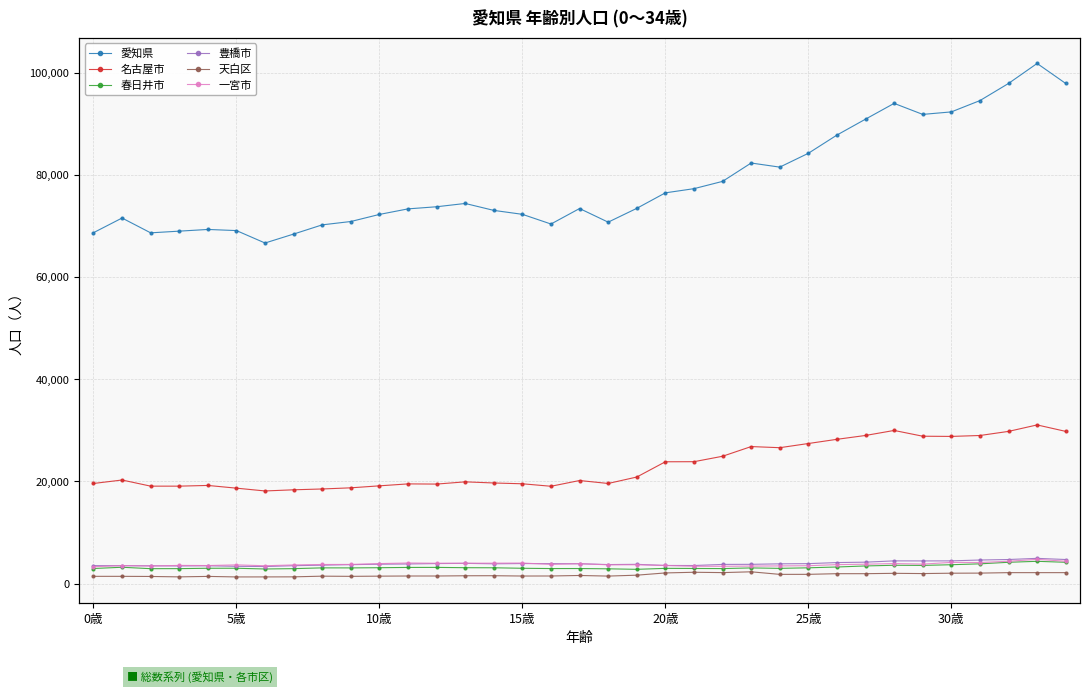

Which series changed the most between 20 and 31?

愛知県